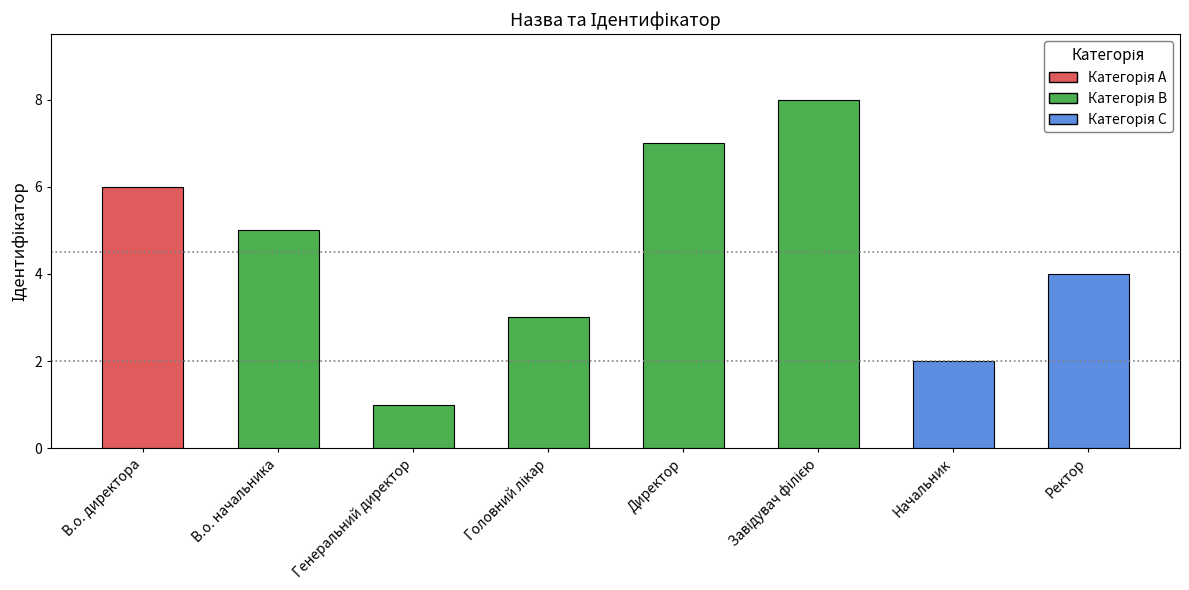

What is the greatest value displayed?

8